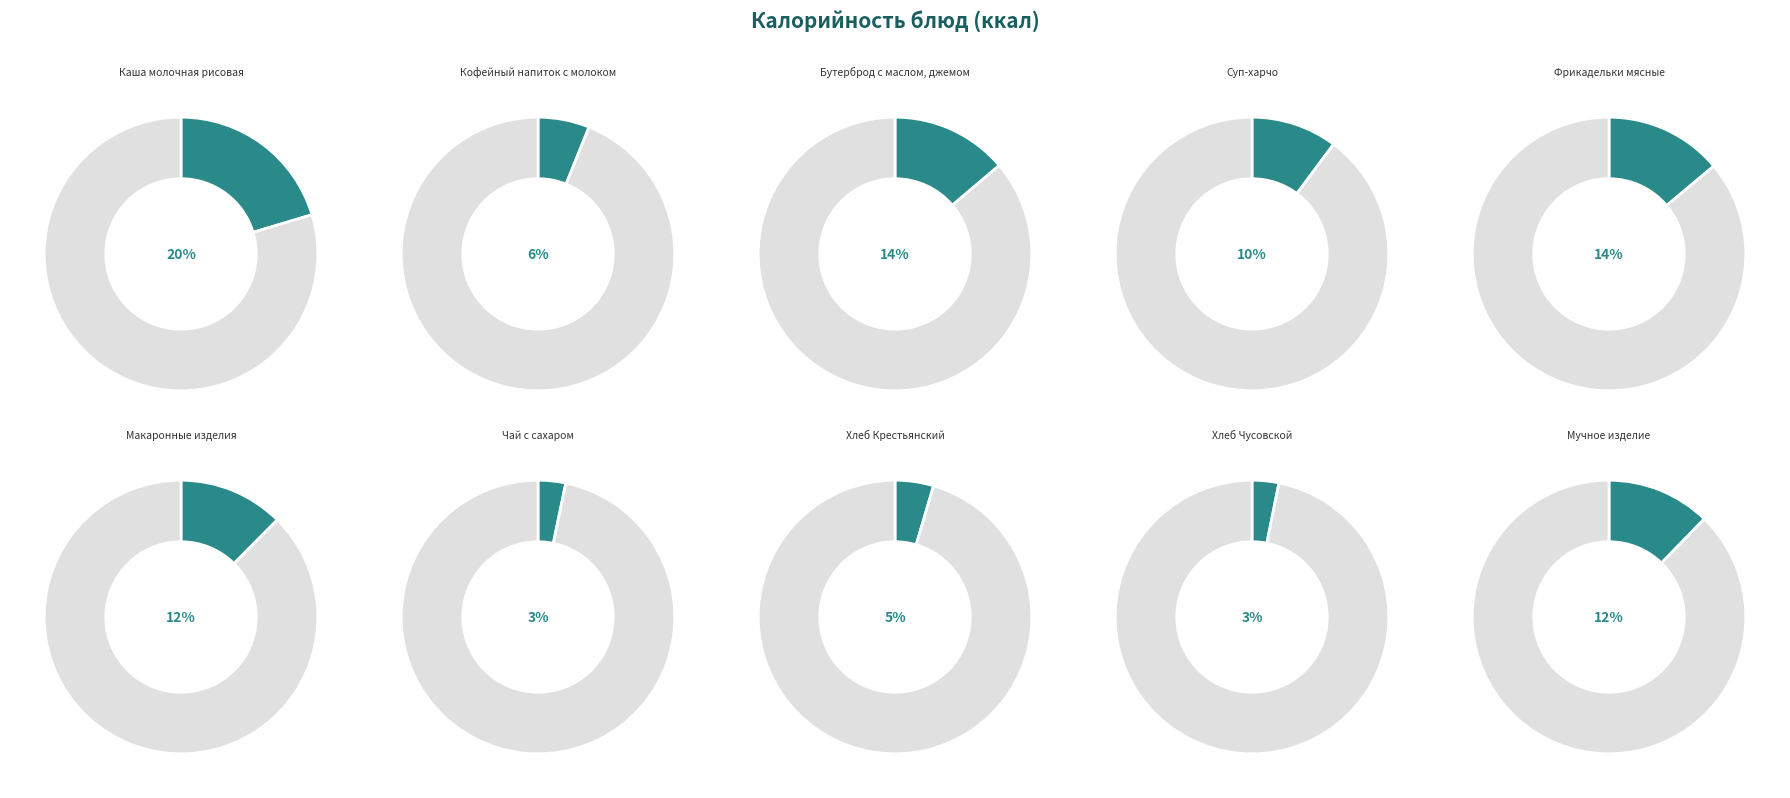

Rank the categories by value from highest to lowest.

Каша молочная рисовая, Фрикадельки мясные, Бутерброд с маслом, джемом, Макаронные изделия, Мучное изделие, Суп-харчо, Кофейный напиток с молоком, Хлеб Крестьянский, Чай с сахаром, Хлеб Чусовской